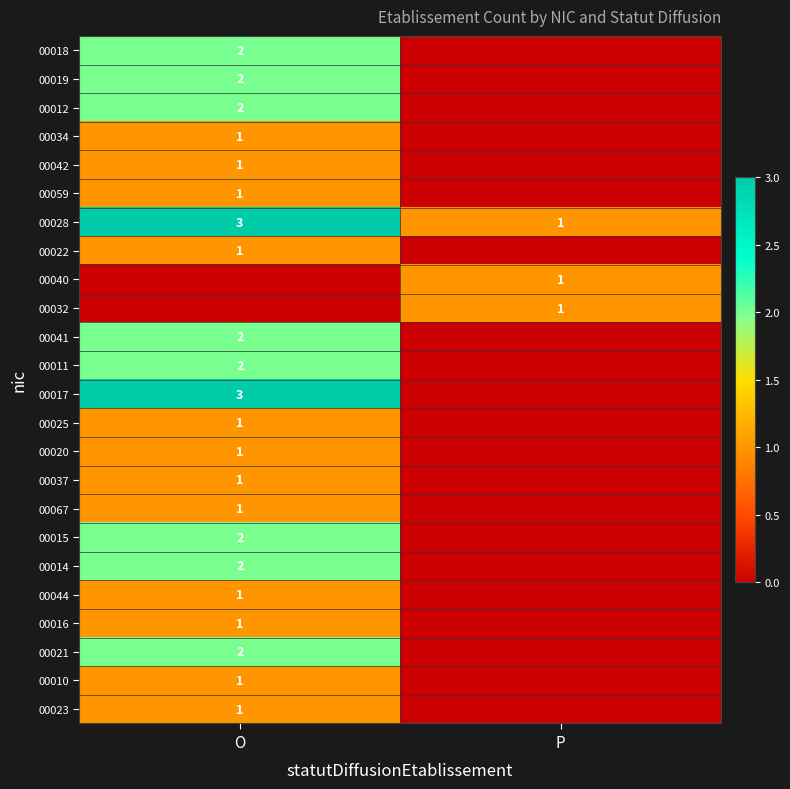

At which category does the chart reach its minimum across all series?

P